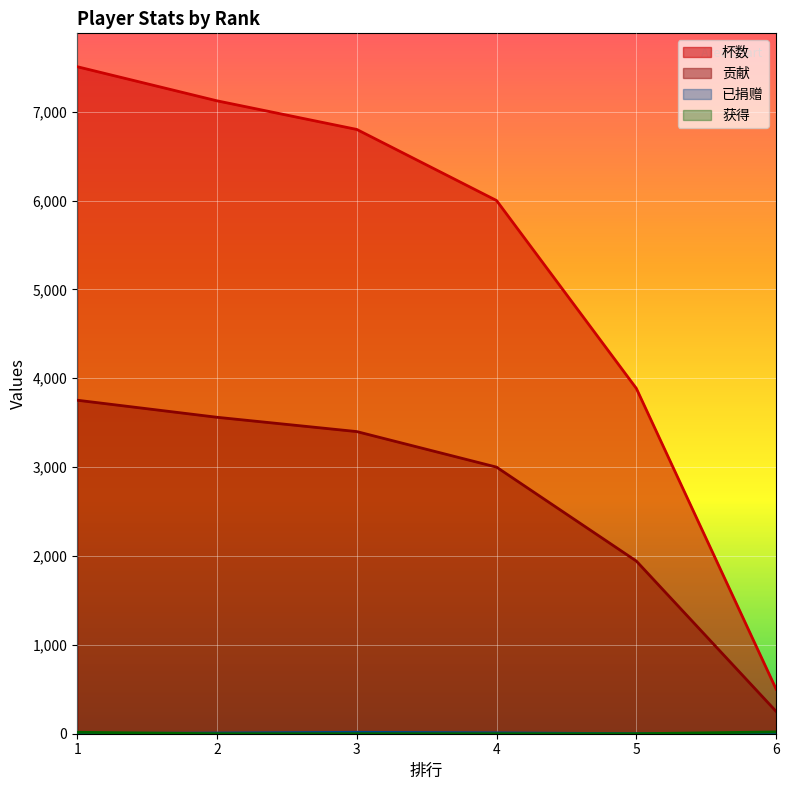

How many lines are shown in the chart?

4